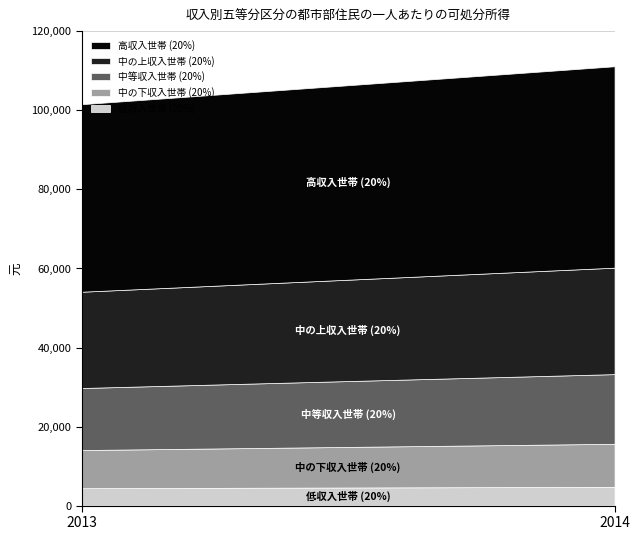

Is it true that 中等収入世帯 (20%) equals 17631.0 at 2014?

True